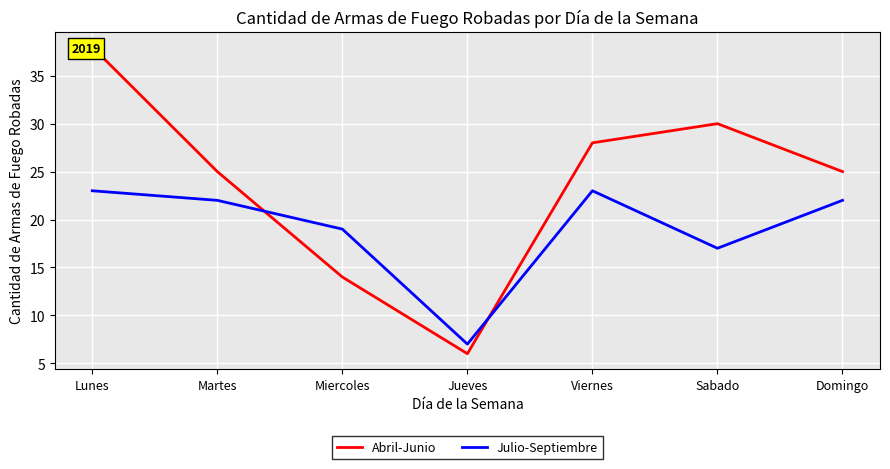

The Abril-Junio series shows 9 at Lunes. True or false?

False